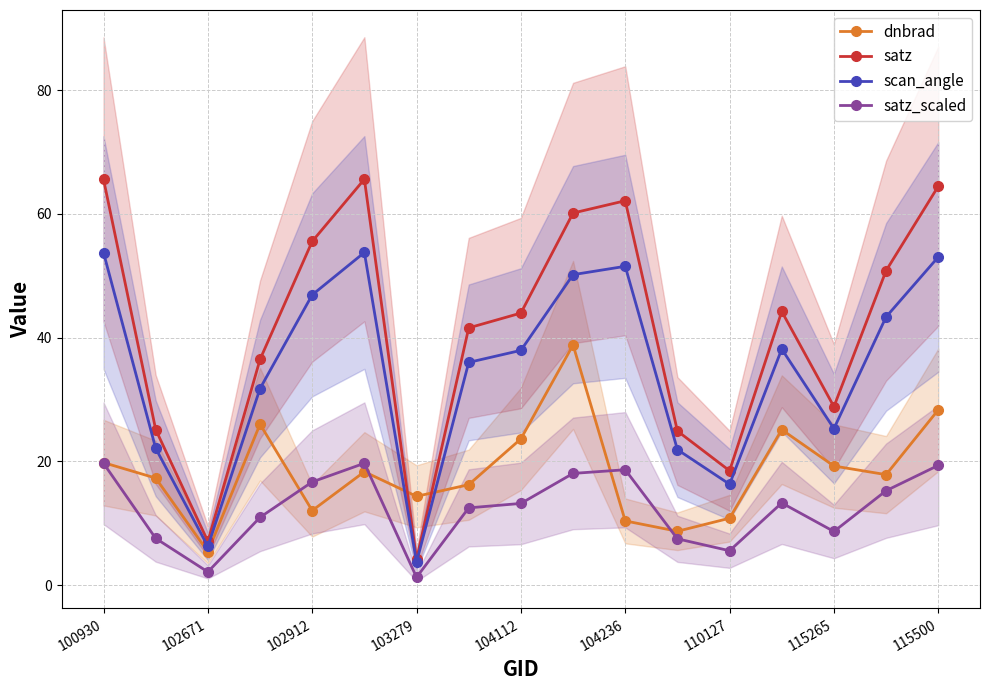

True or false: satz has more than 2 points higher than both neighbors.

True